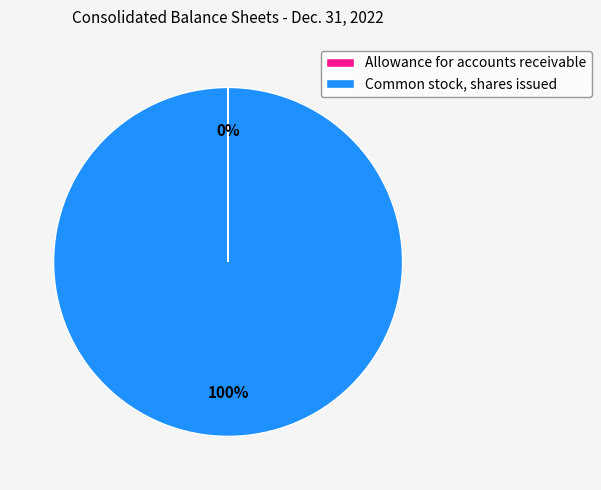

What percentage is the Common stock, shares issued slice, to the nearest percent?

100%